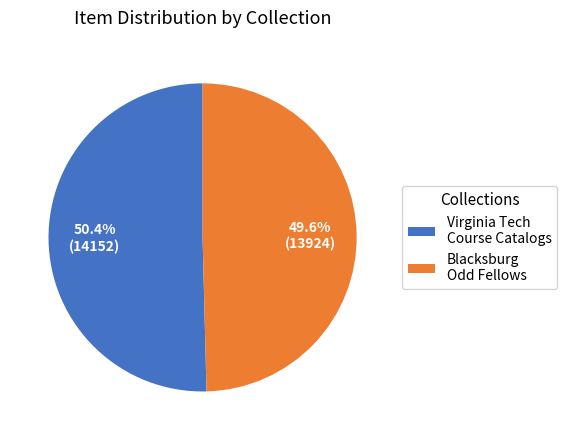

Between Virginia Tech Course Catalogs and Blacksburg Odd Fellows, which is larger?

Virginia Tech Course Catalogs